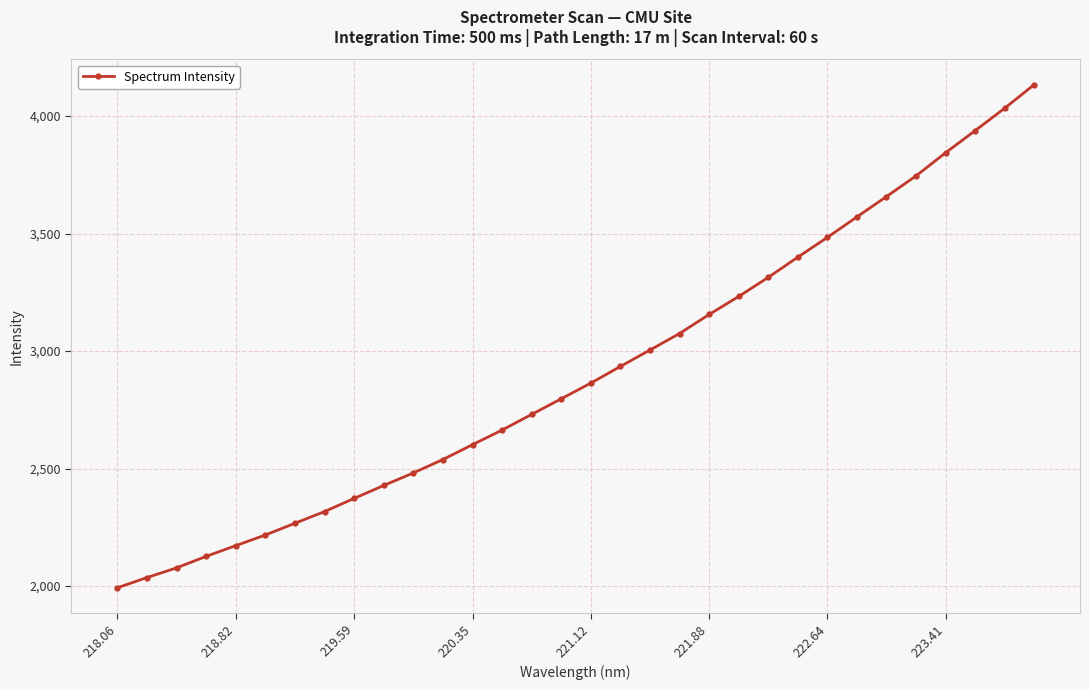

What is the smallest value displayed?

1992.5